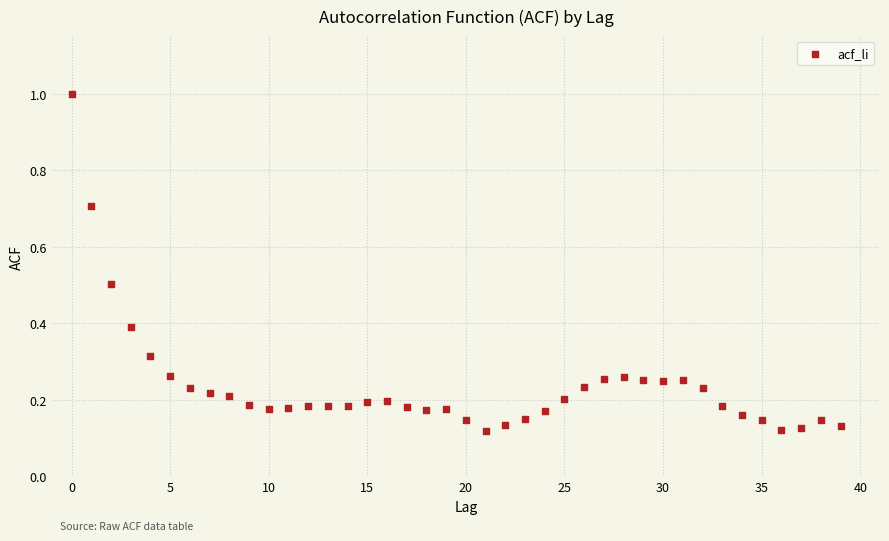

What is the range of Y values (max minus min)?

0.9